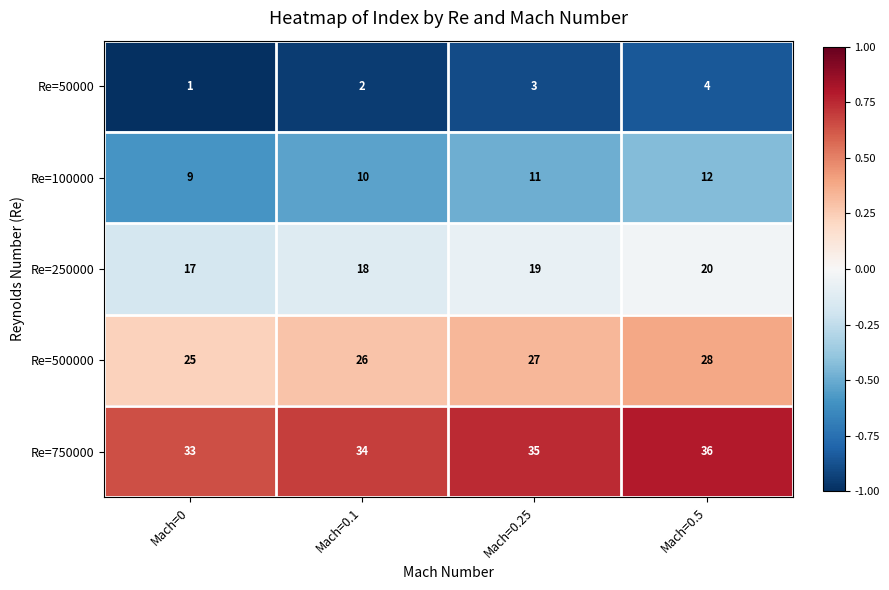

Read the Re=250000 value at Mach=0.5.

20